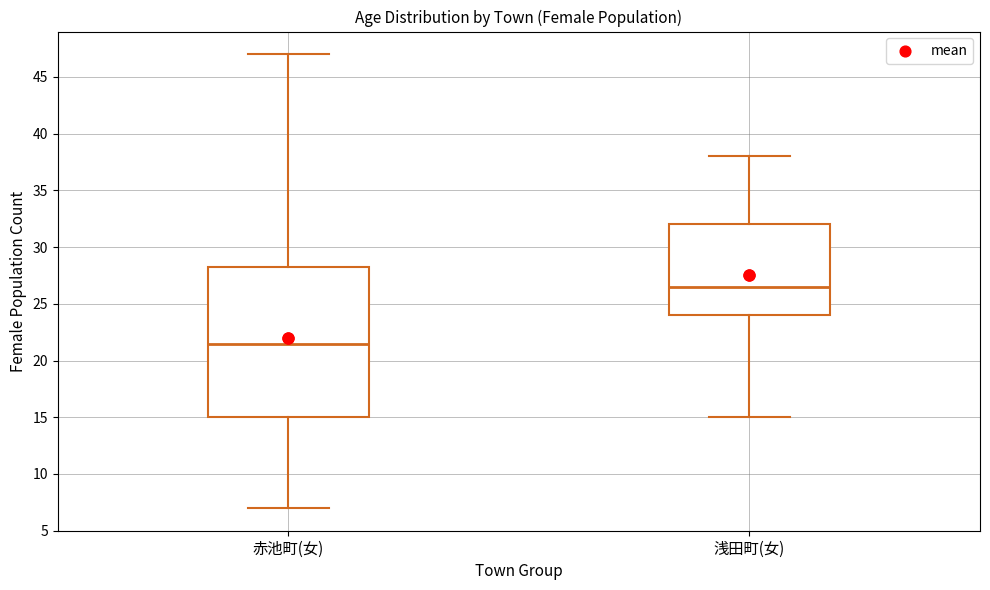

Which box has the lowest median line?

赤池町(女)